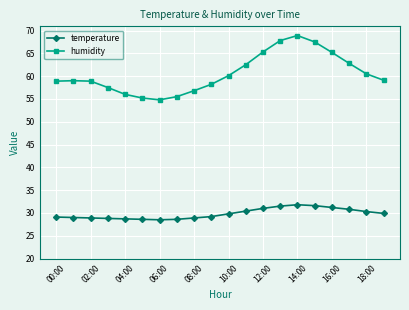

What is the difference between the maximum and second lowest values in the temperature series?

3.2